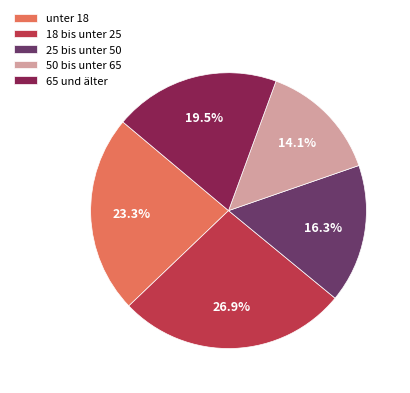

How many slices are in this pie chart?

5